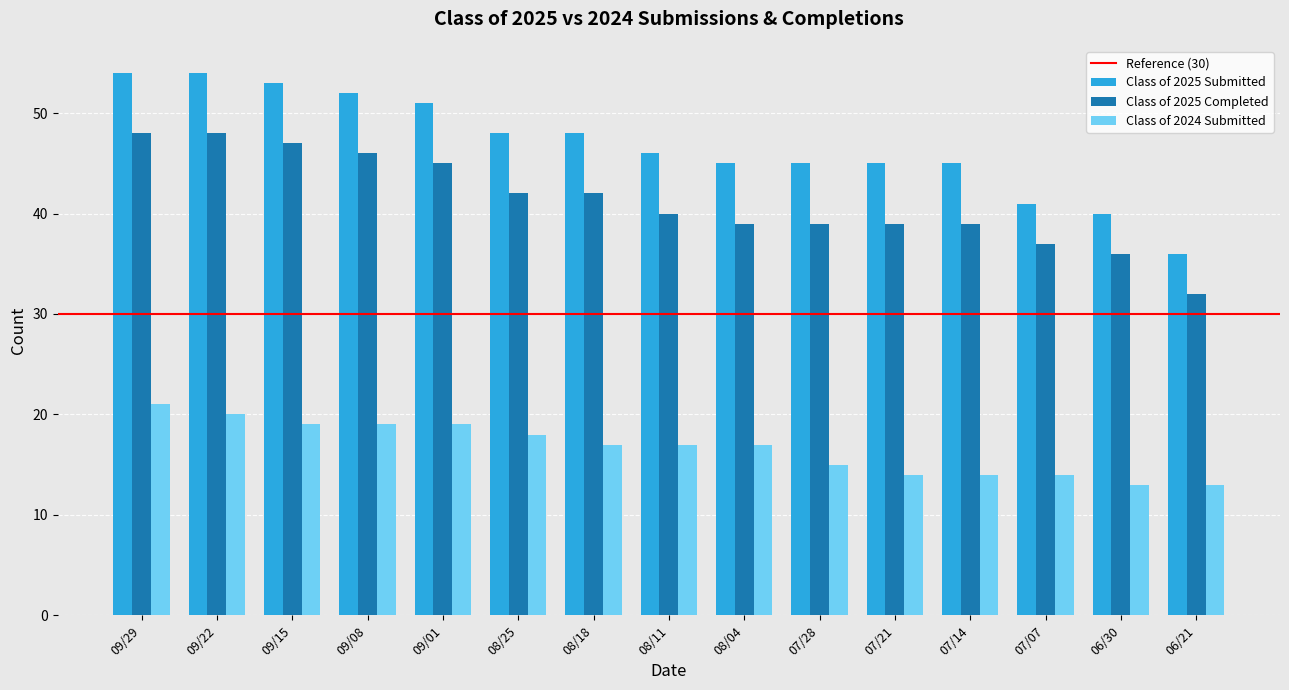

Which series has the widest spread of values?

Class of 2025 Submitted